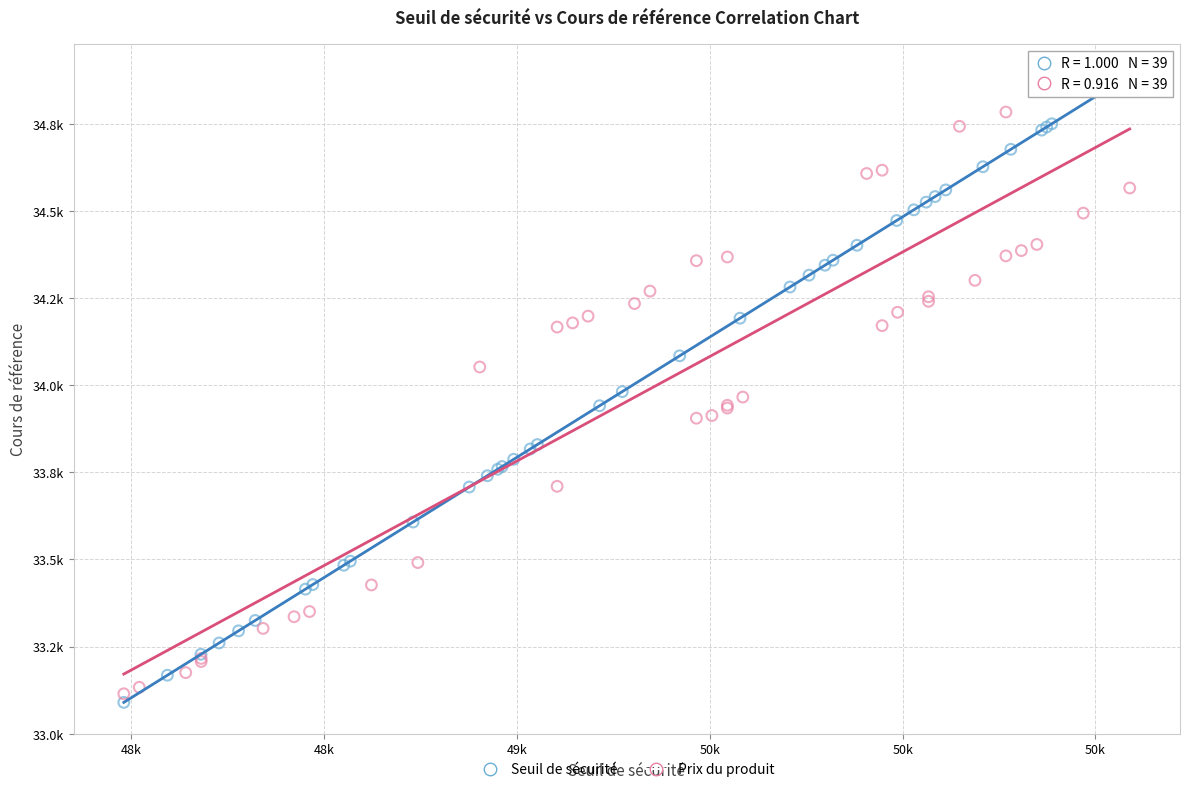

What are all the series names shown in the legend?

Seuil de sécurité, Prix du produit